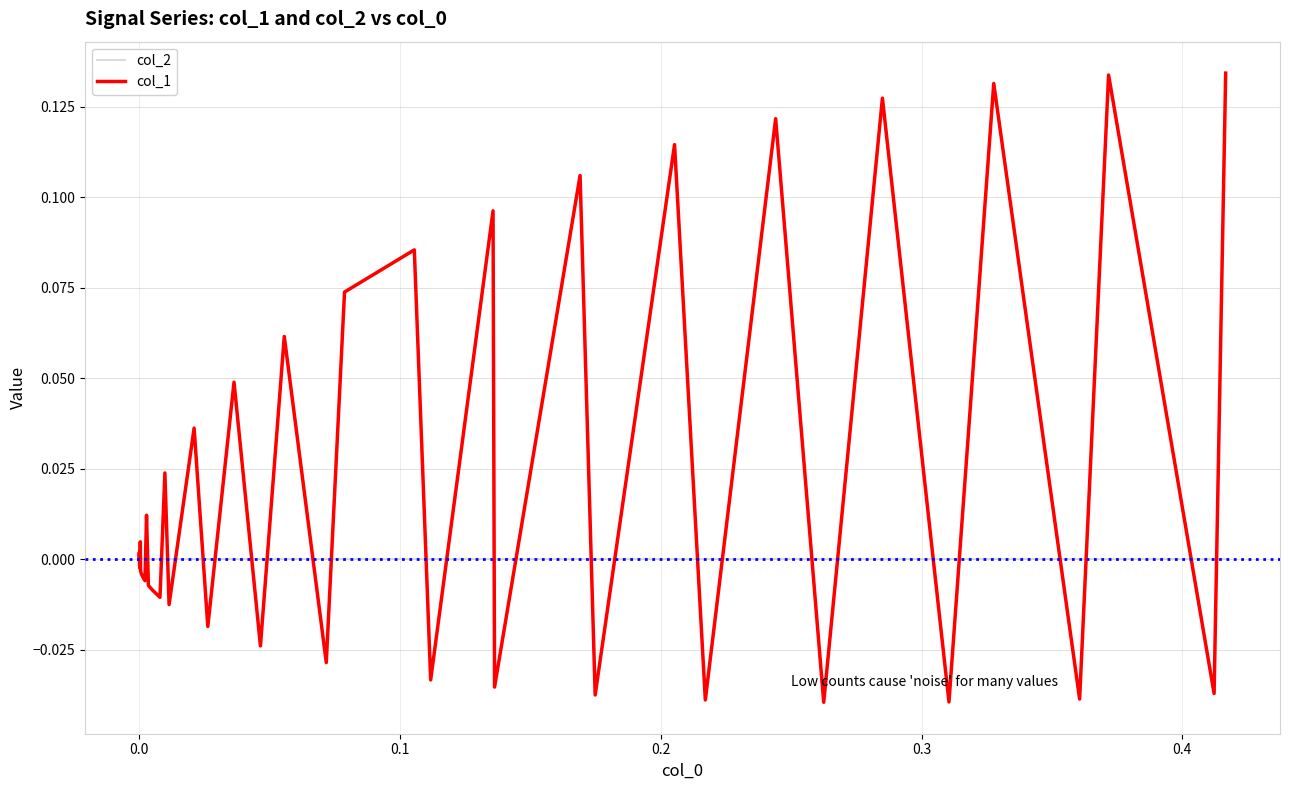

Which series has the widest spread of values?

col_1